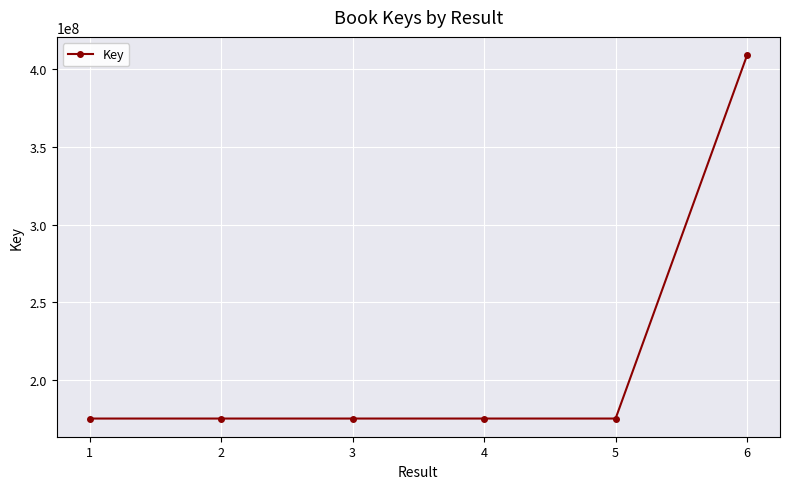

What is the smallest value displayed?

175301078